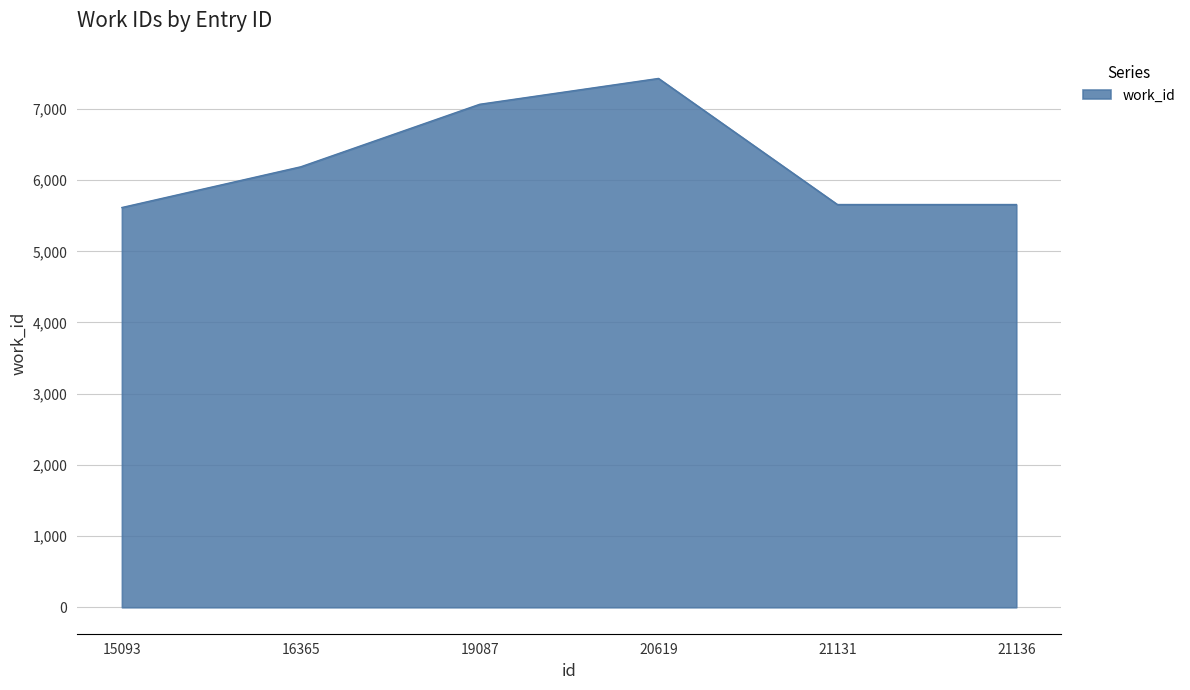

Count the number of categories in the chart.

6